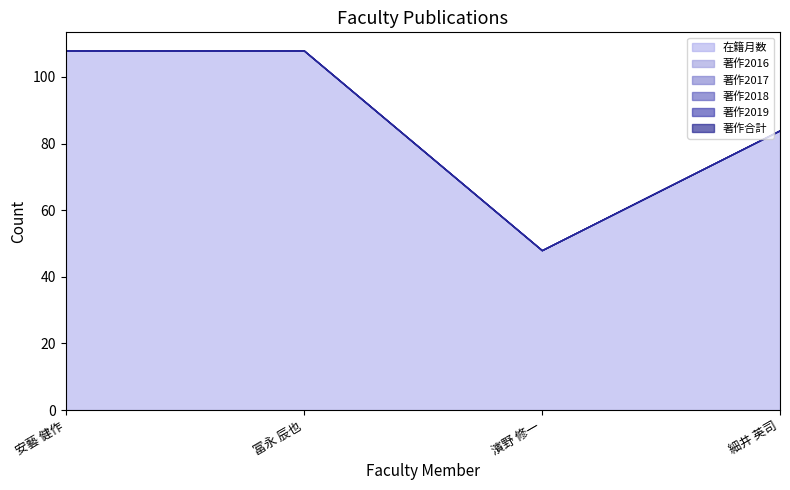

True or false: 著作2017 and 著作合計 intersect in this chart.

False